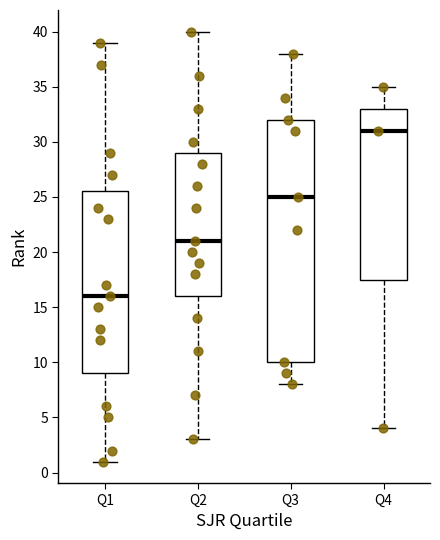

Reading left to right, transcribe this box plot: for each box, give where its median line is, the range the box spans, and where its two whiskers end, as read against the y-axis. The values are not printed on the chart, so give them approximately, as read against the axis.

Q1: median 16.0, box 9.0 to 25.5, whiskers 1.0 to 39.0
Q2: median 21.0, box 16.0 to 29.0, whiskers 3.0 to 40.0
Q3: median 25.0, box 10.0 to 32.0, whiskers 8.0 to 38.0
Q4: median 31.0, box 17.5 to 33.0, whiskers 4.0 to 35.0